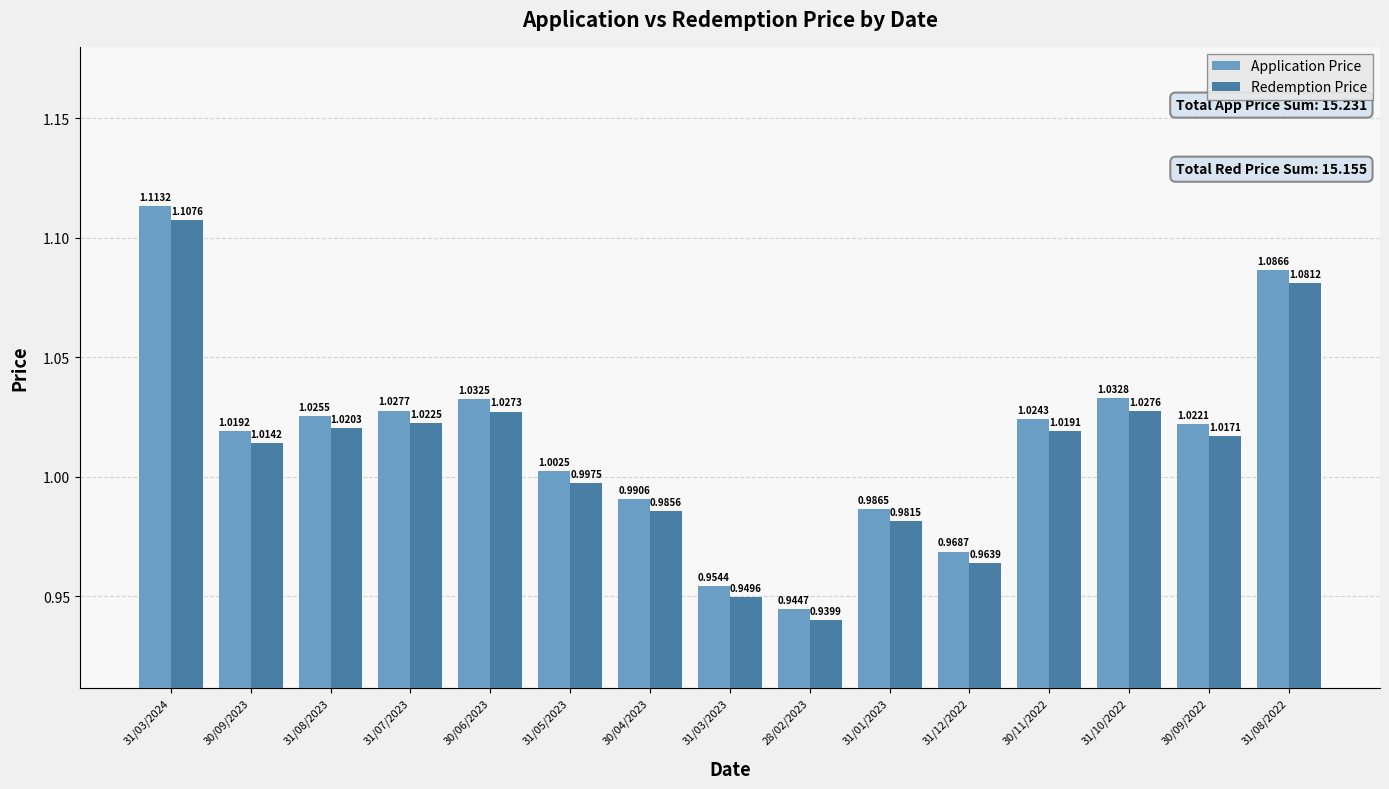

How many categories are shown in the chart?

15